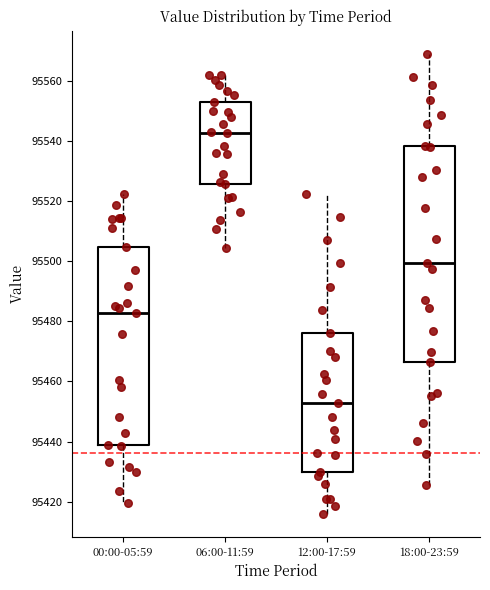

Reading left to right, transcribe this box plot: for each box, give where its median line is, the range the box spans, and where its two whiskers end, as read against the y-axis. The values are not printed on the chart, so give them approximately, as read against the axis.

00:00-05:59: median 95482, box 95438 to 95504, whiskers 95420 to 95522
06:00-11:59: median 95542, box 95526 to 95552, whiskers 95504 to 95562
12:00-17:59: median 95452, box 95430 to 95476, whiskers 95416 to 95522
18:00-23:59: median 95500, box 95466 to 95538, whiskers 95426 to 95570